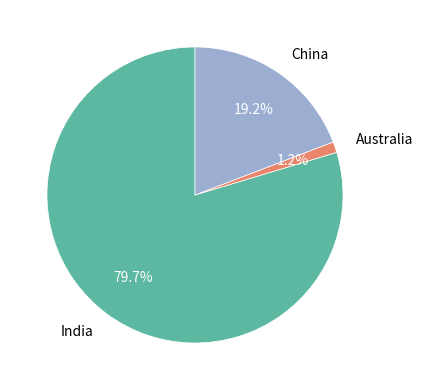

Which slice is the largest?

India